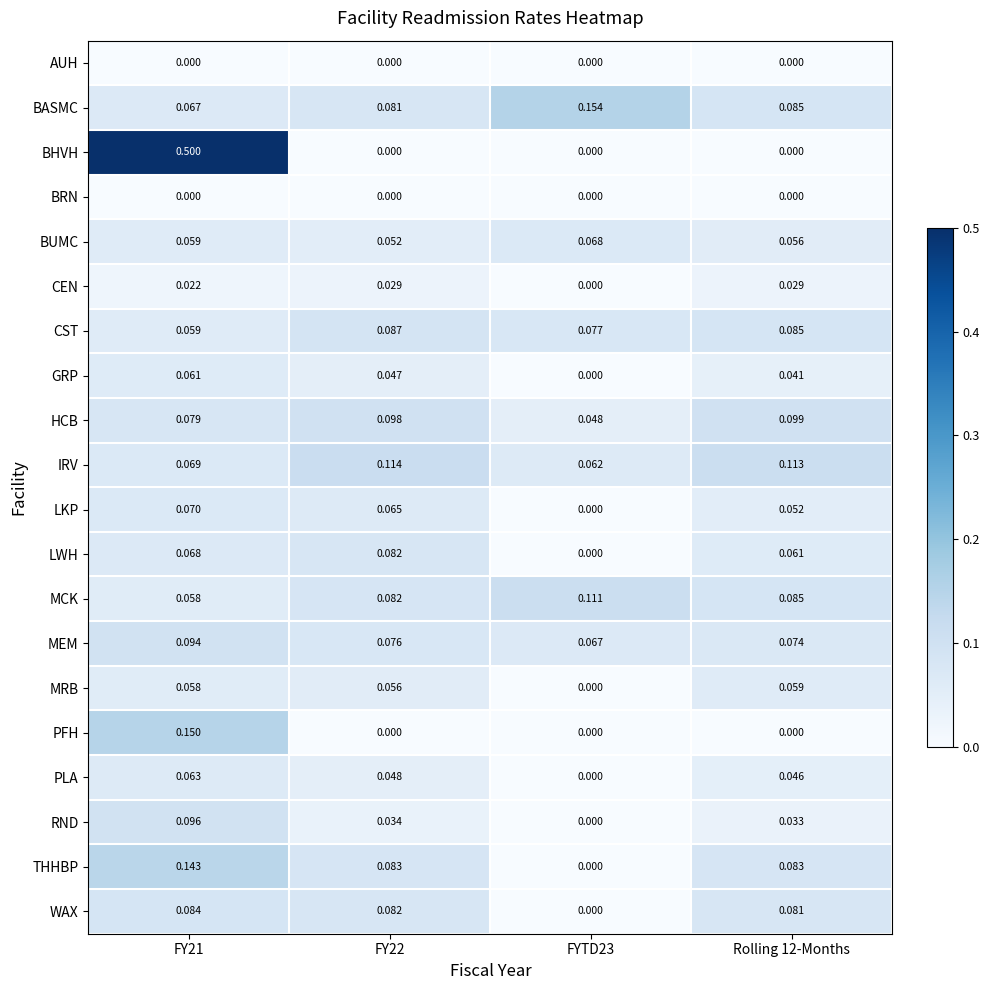

Is the value of RND at Rolling 12-Months greater than the value of BUMC at FYTD23?

No